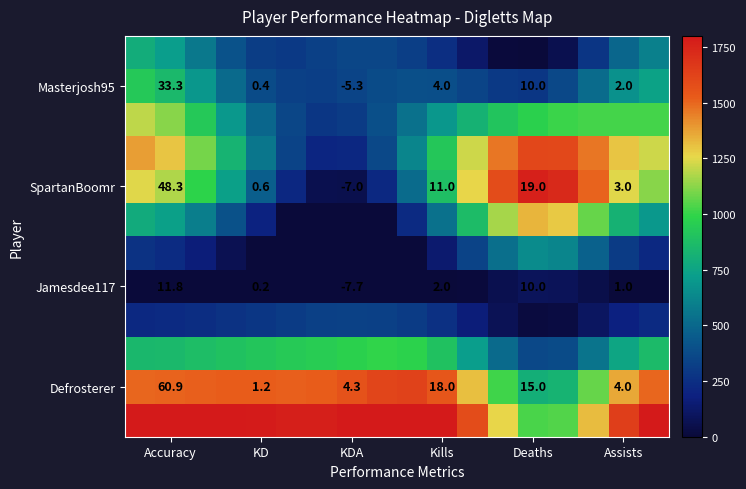

How many distinct data groups are displayed?

12